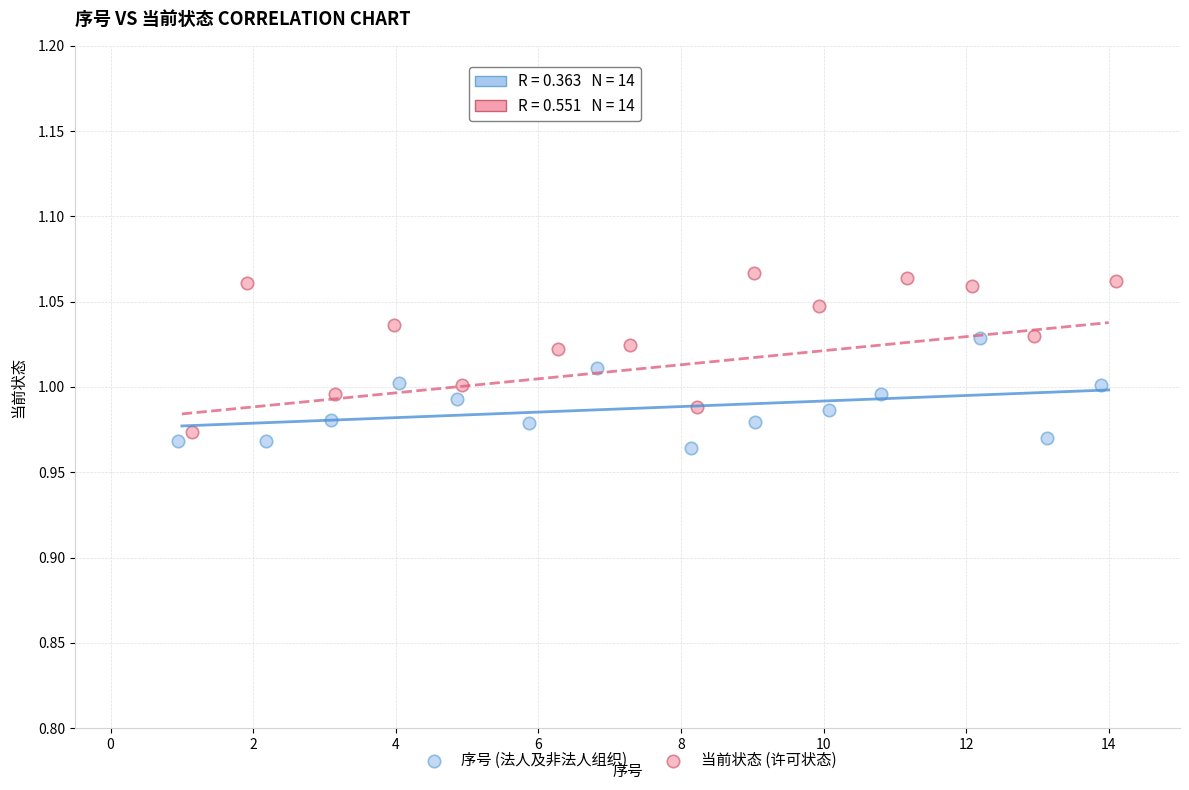

Which series reaches the maximum Y coordinate?

当前状态 (许可状态)